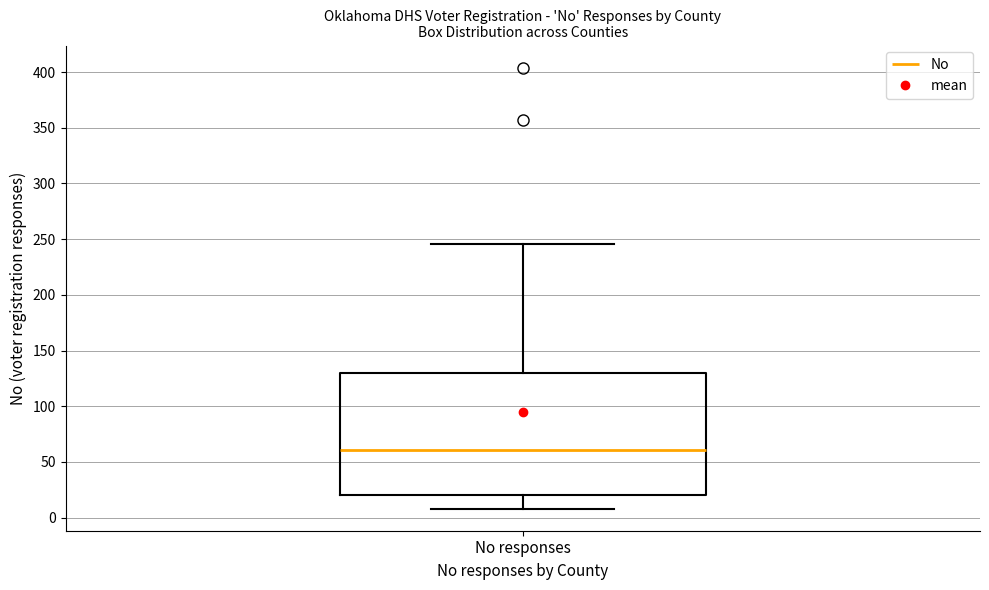

Read this box plot against the y-axis: the position of the median line, the range covered by the box, and the ends of both whiskers. The values are not printed on the chart, so give them approximately, as read against the axis.

median 60, box 20 to 130, whiskers 10 to 245